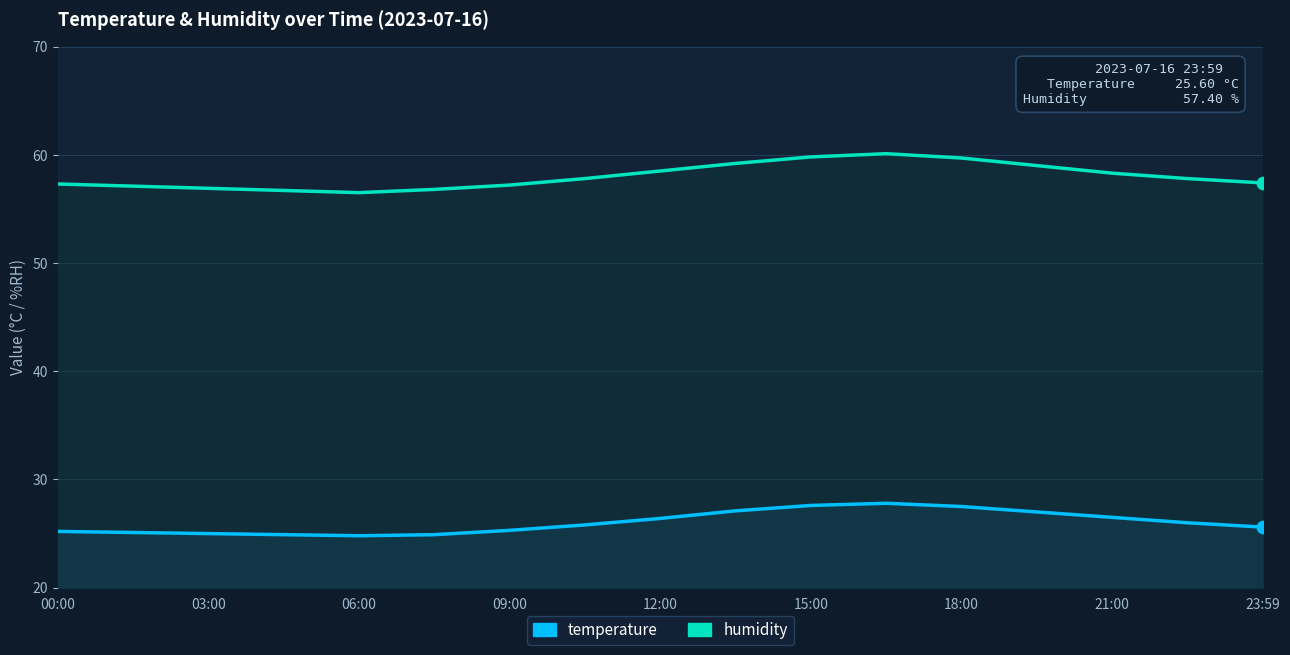

Which series contains the highest Y value?

humidity